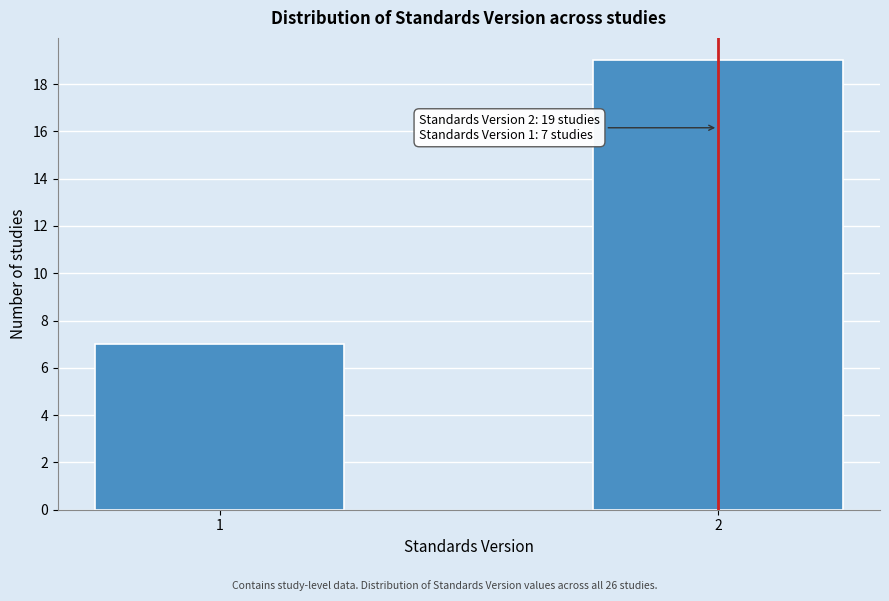

Reading left to right, list all the values displayed in this chart.

1=7	2=19